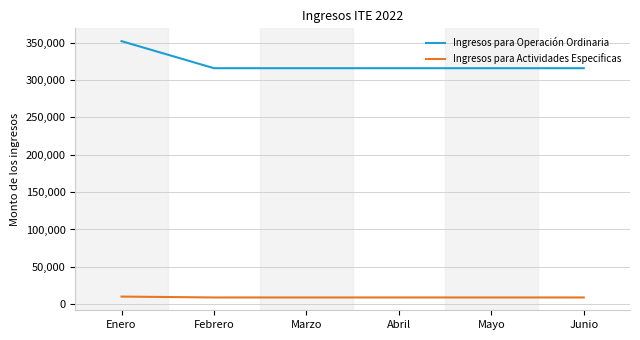

What is the total value across all series at Enero?

362345.0